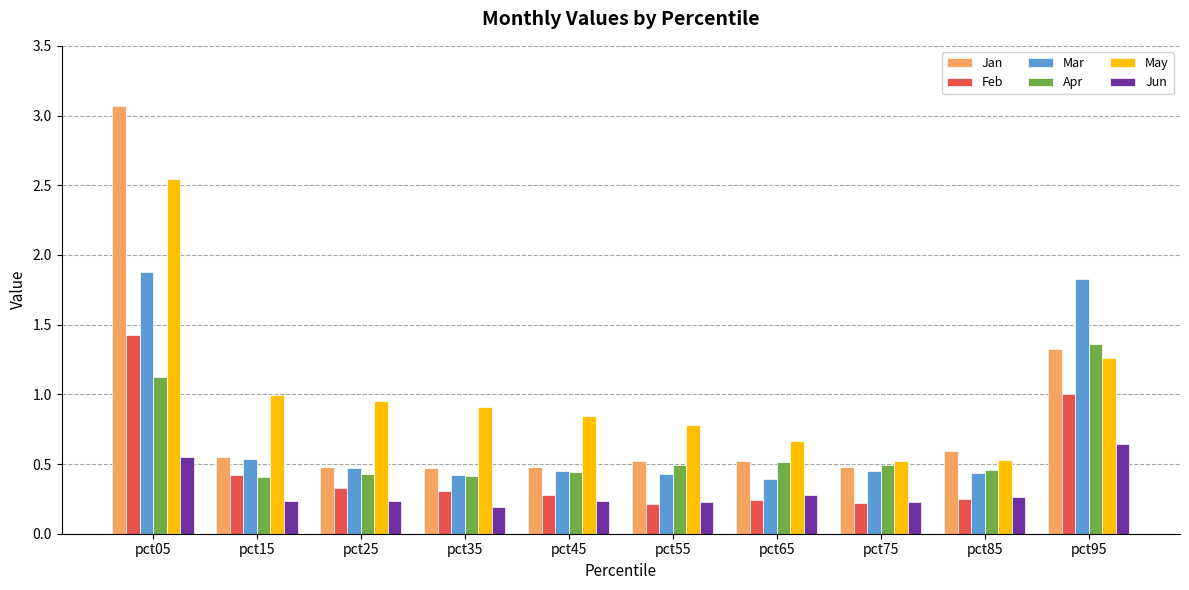

Rank the series by their maximum value, from highest to lowest.

Jan, May, Mar, Feb, Apr, Jun